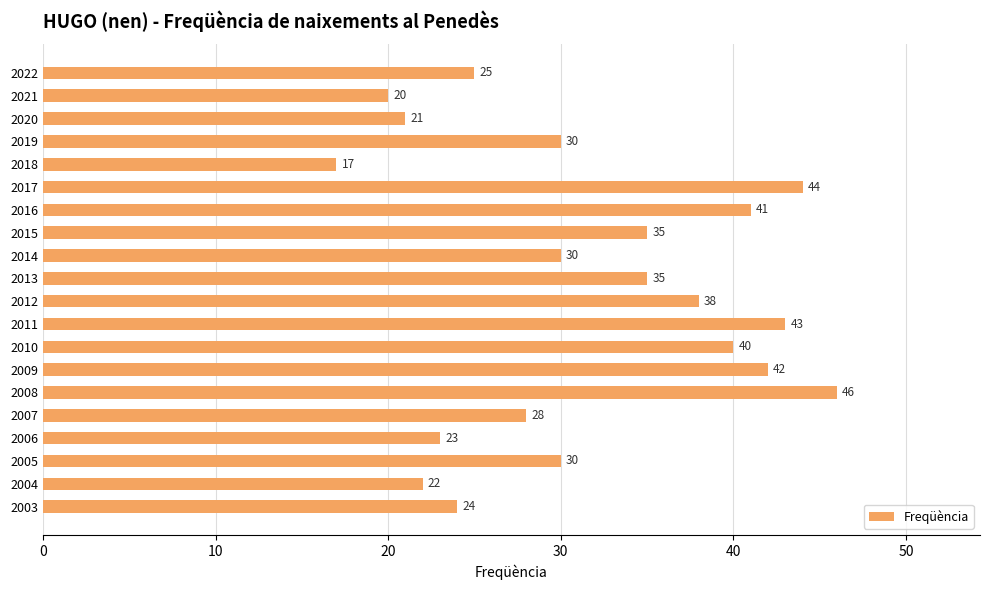

What is the average value?

32